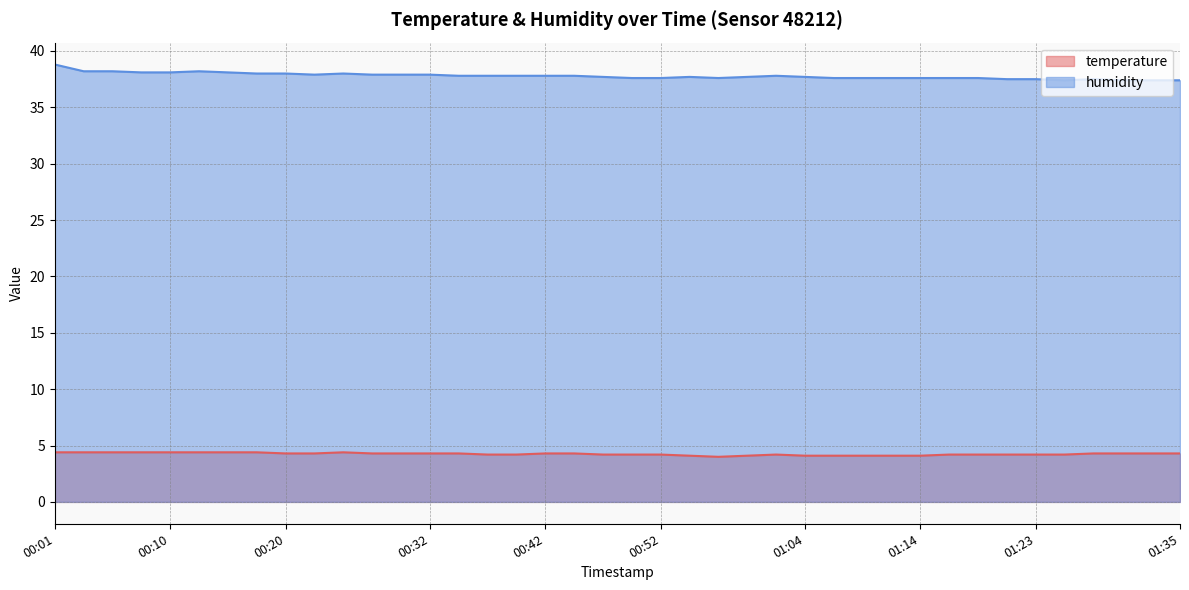

What is the difference between the temperature values at 01:06 and 01:01?

0.1